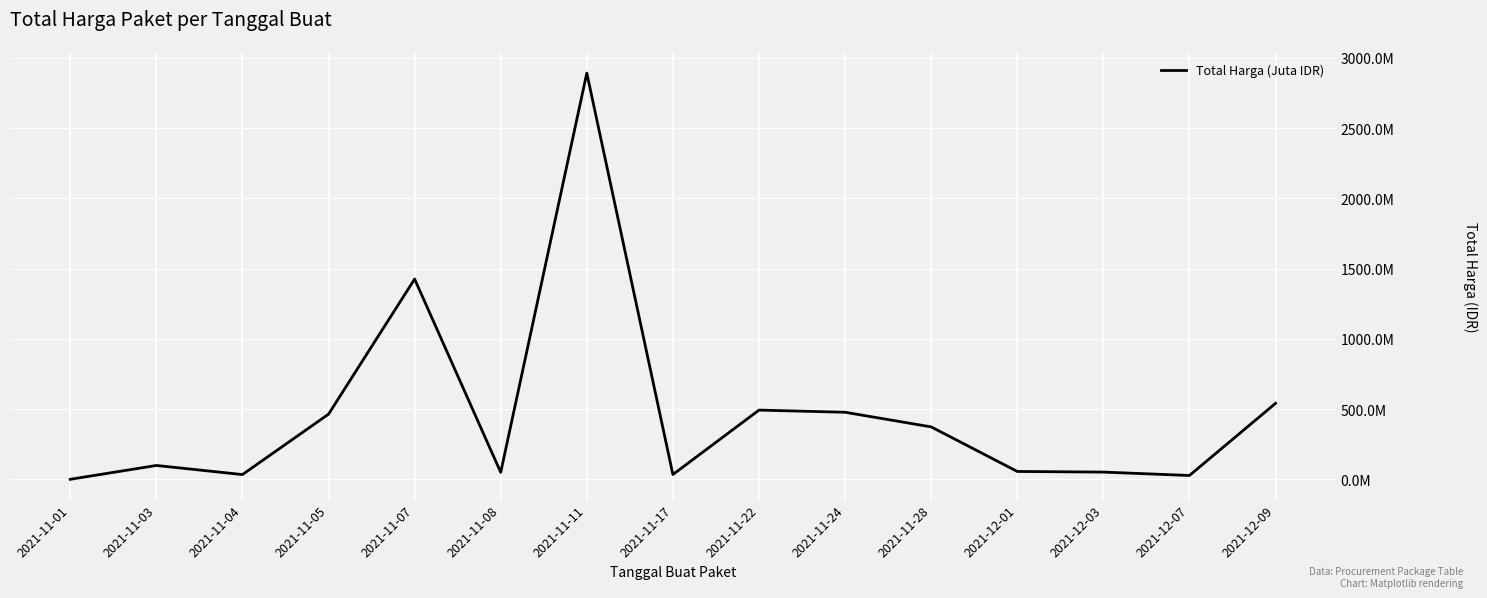

What is the sum of the values at 2021-11-01 and 2021-12-07?

27745600